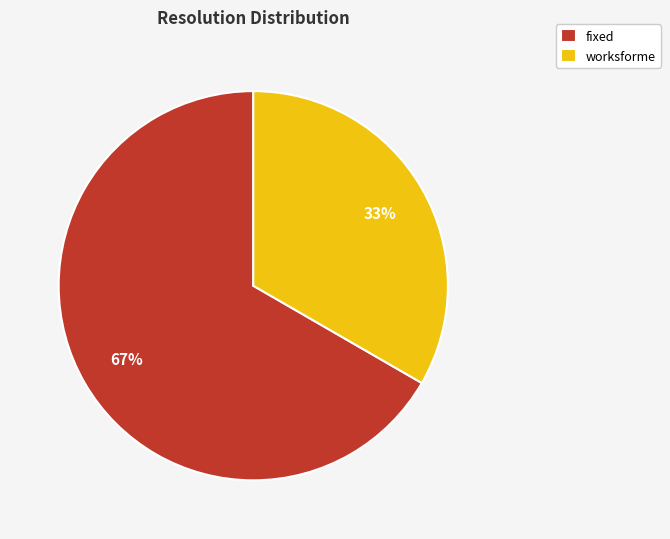

Is there a majority slice in this chart?

Yes